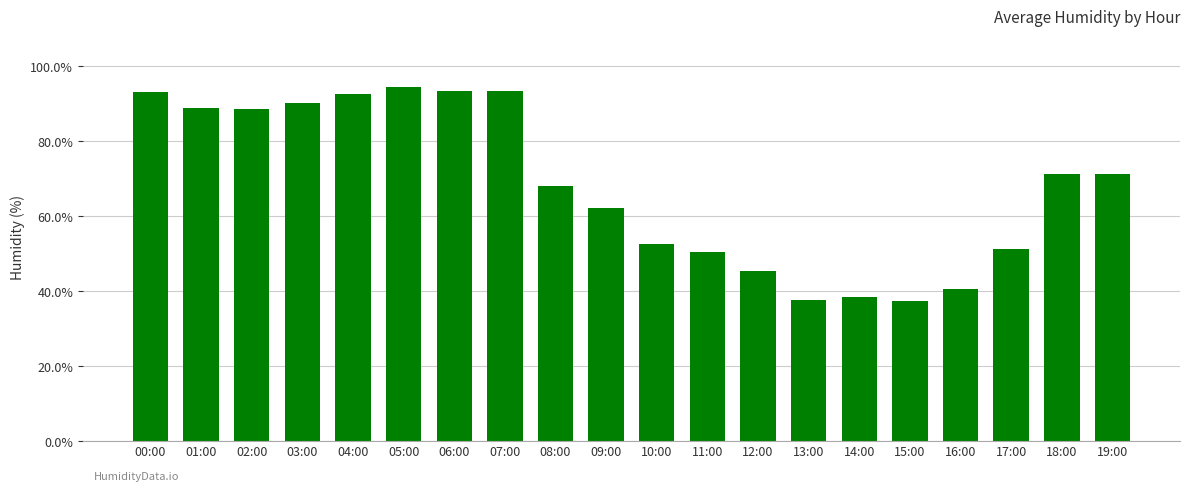

What is the greatest value displayed?

94.5